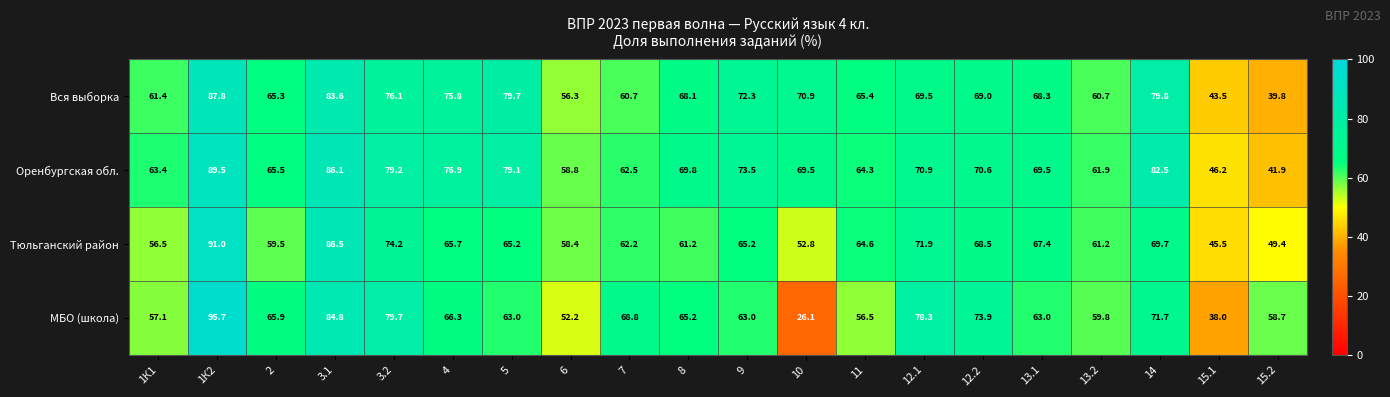

What is the maximum value shown in the chart?

95.7